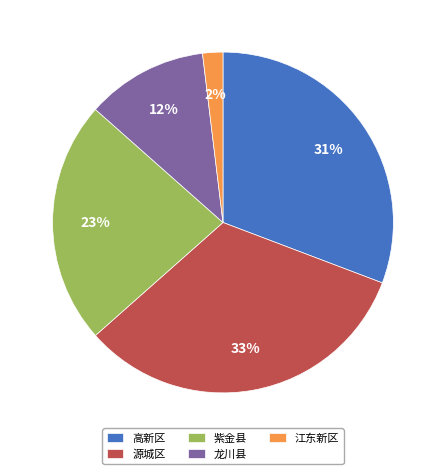

What is the smallest slice in the pie chart?

江东新区